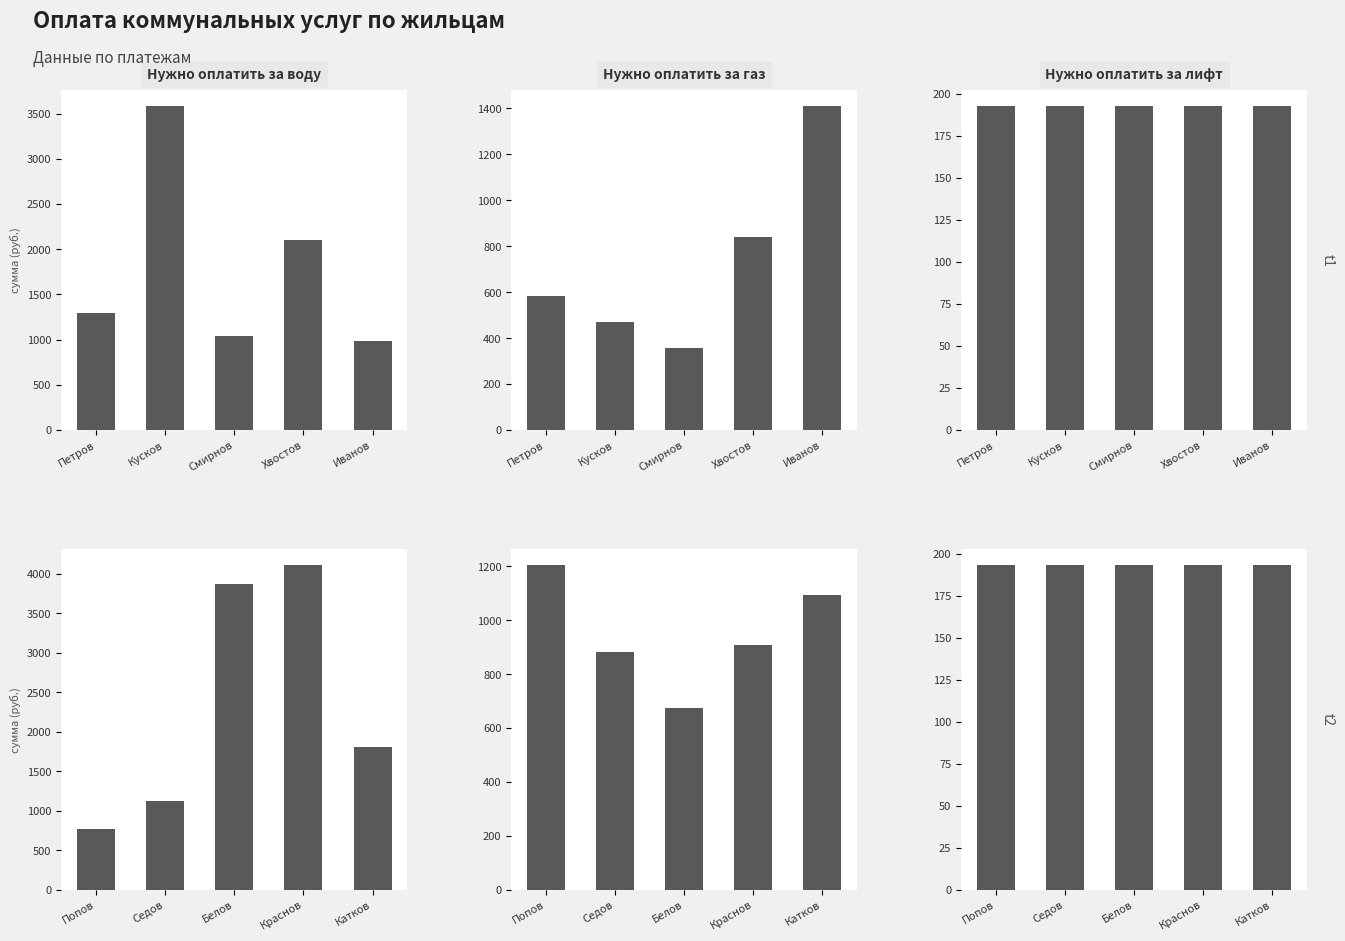

What is the label of the 5th bar from the left?

Катков